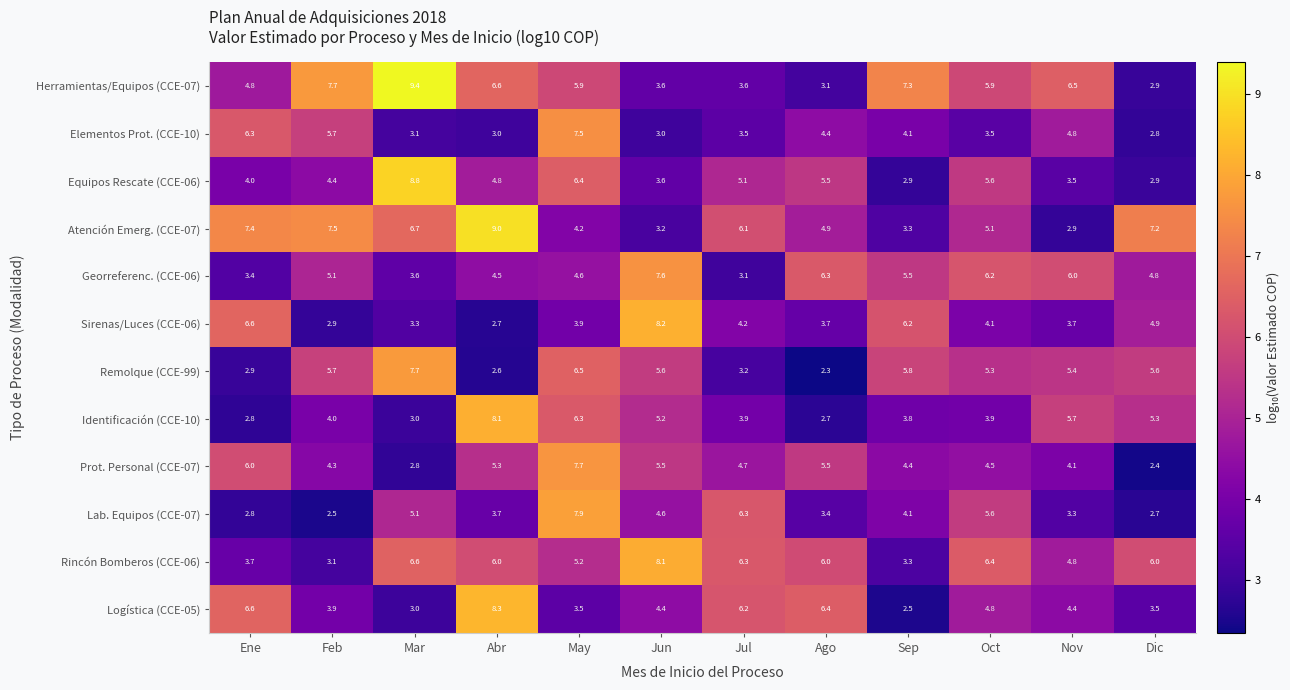

Which series has the largest total across all categories?

Atención Emerg. (CCE-07)